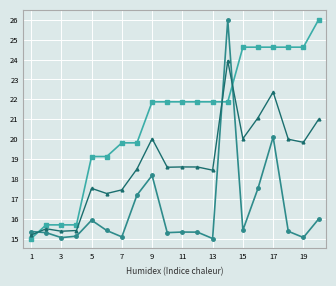

How many series are shown in this chart?

3